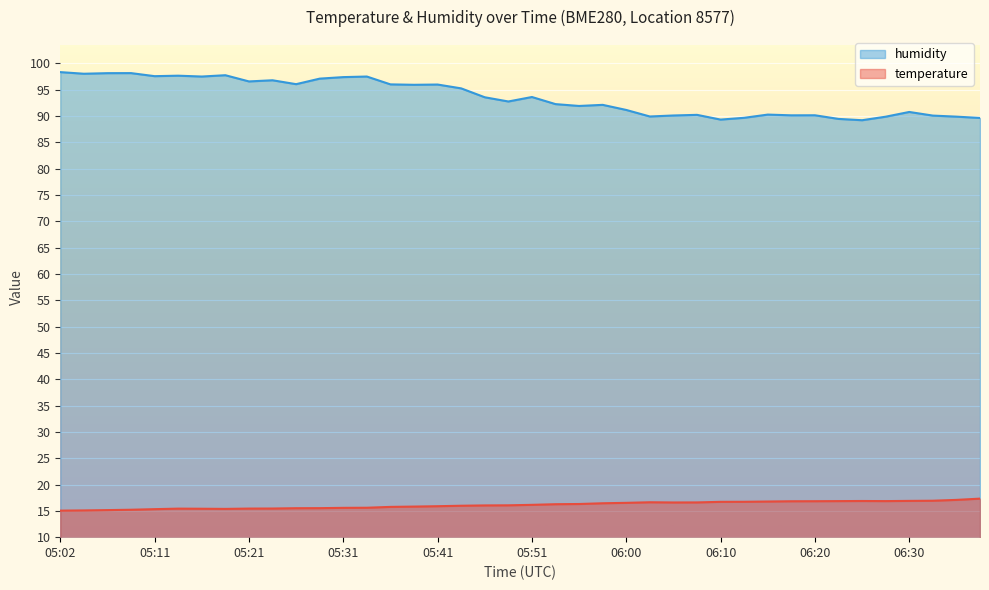

What is the value of the humidity point at the 31st from the left?

90.3